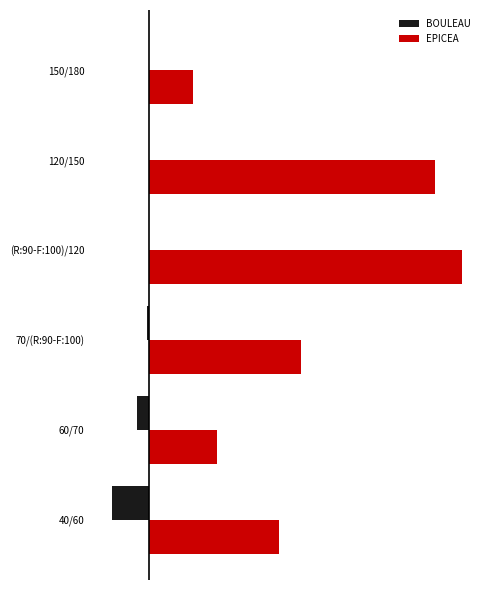

List the series in order of their peak value, highest first.

EPICEA, BOULEAU